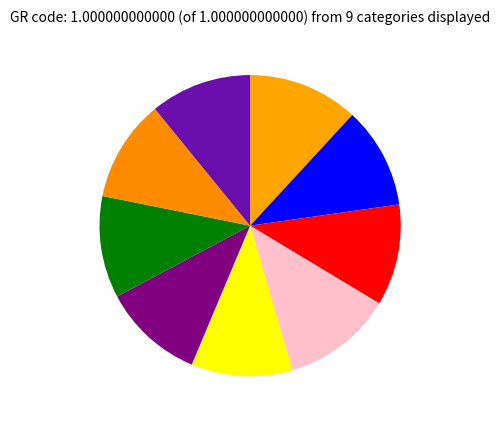

How many slices are in this pie chart?

9